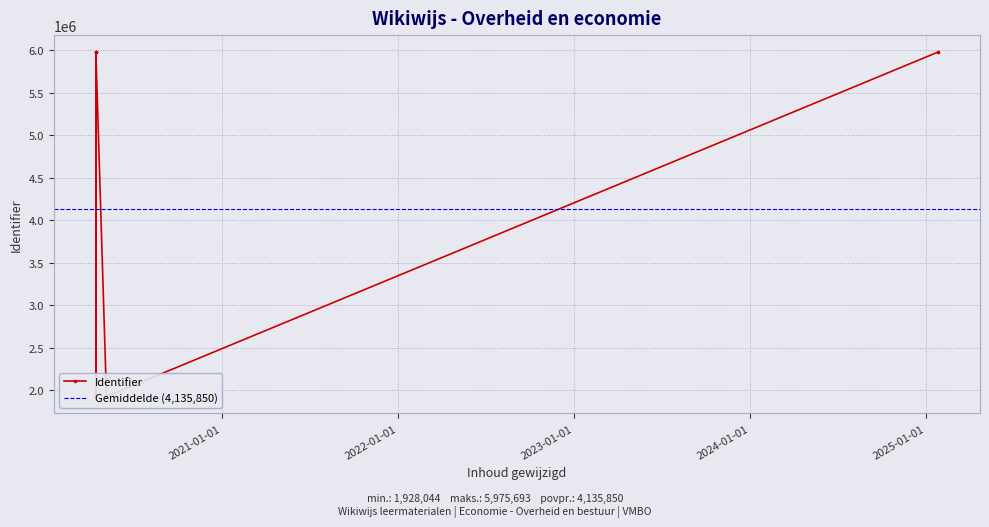

True or false: the data shows 5975673 at 2025-01-25.

True